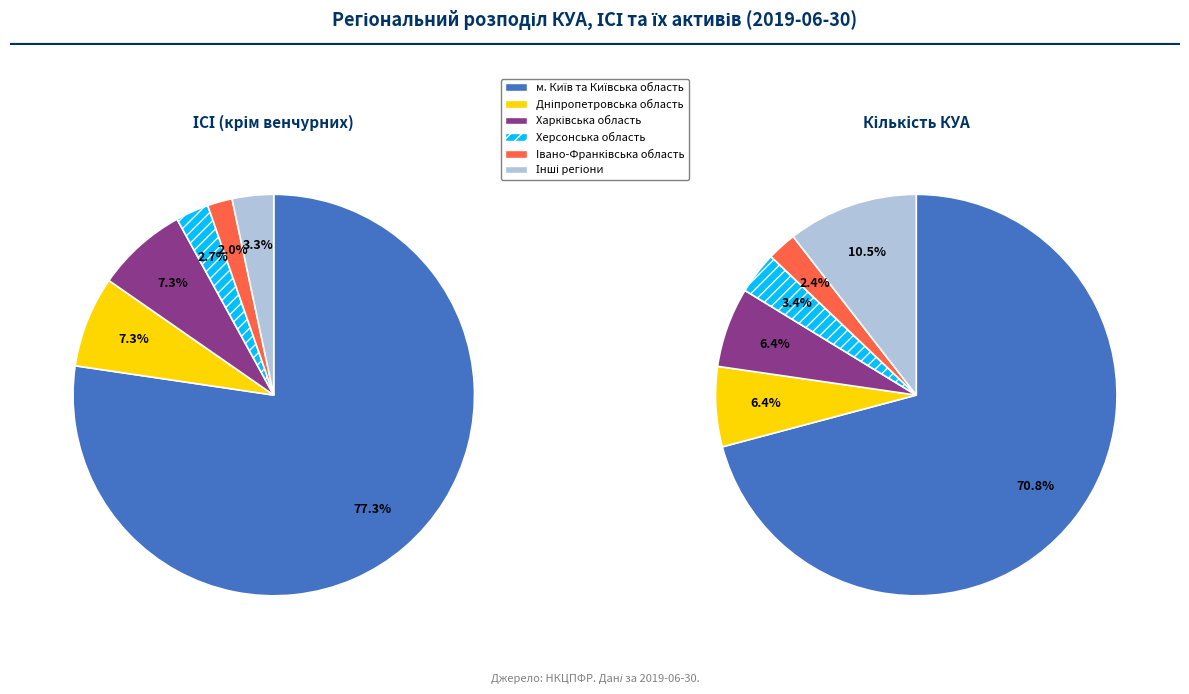

Is it true that Дніпропетровська область is 2% of the pie?

False